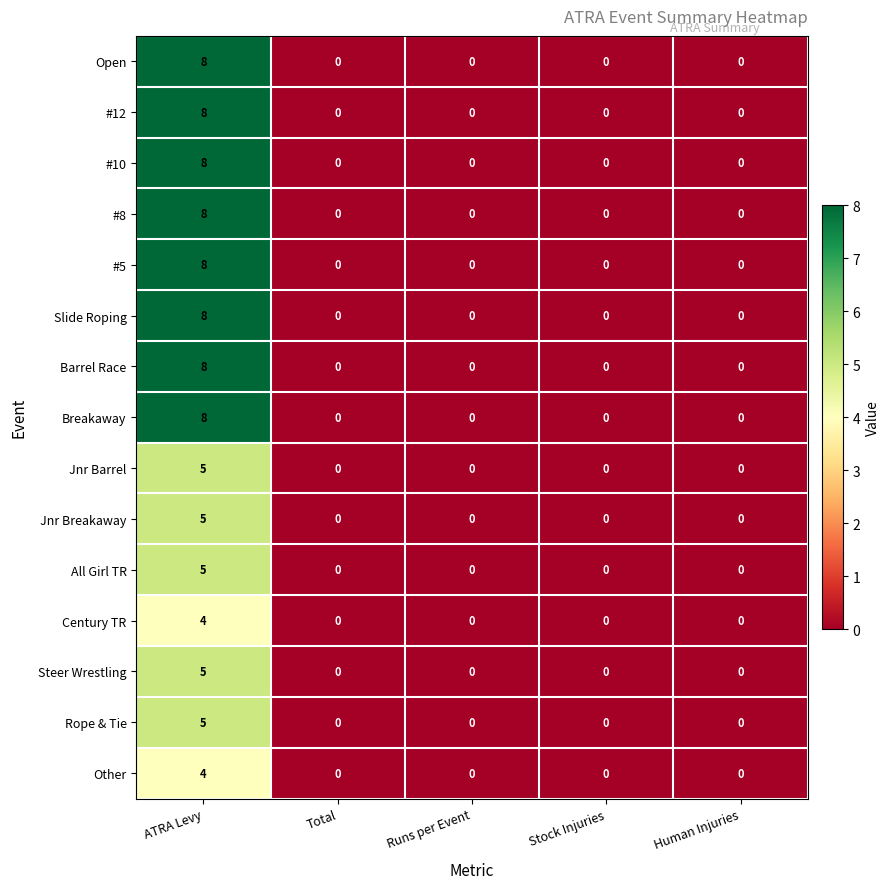

What is the difference between the highest and lowest values at ATRA Levy?

4